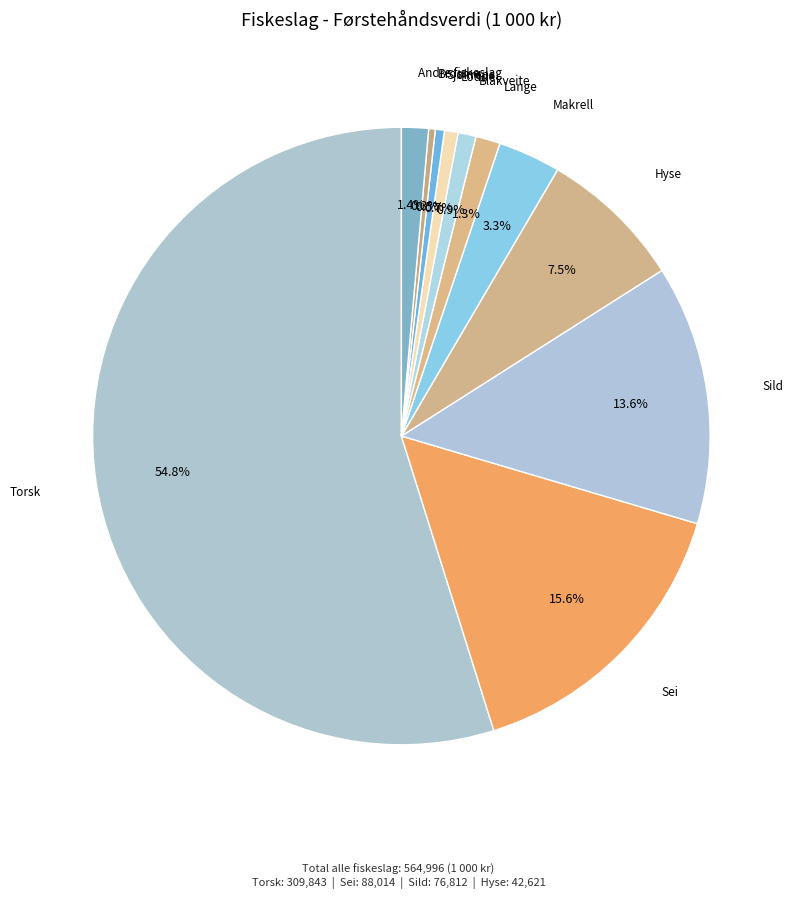

Is there a majority slice in this chart?

Yes